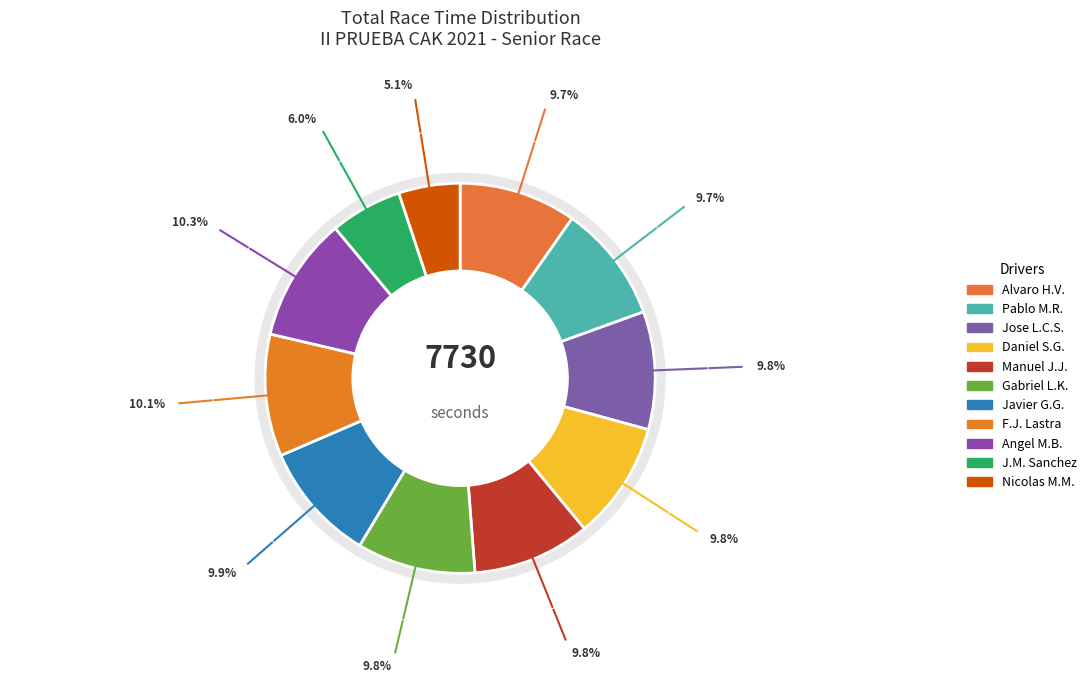

Is there any slice that represents more than half of the pie?

No